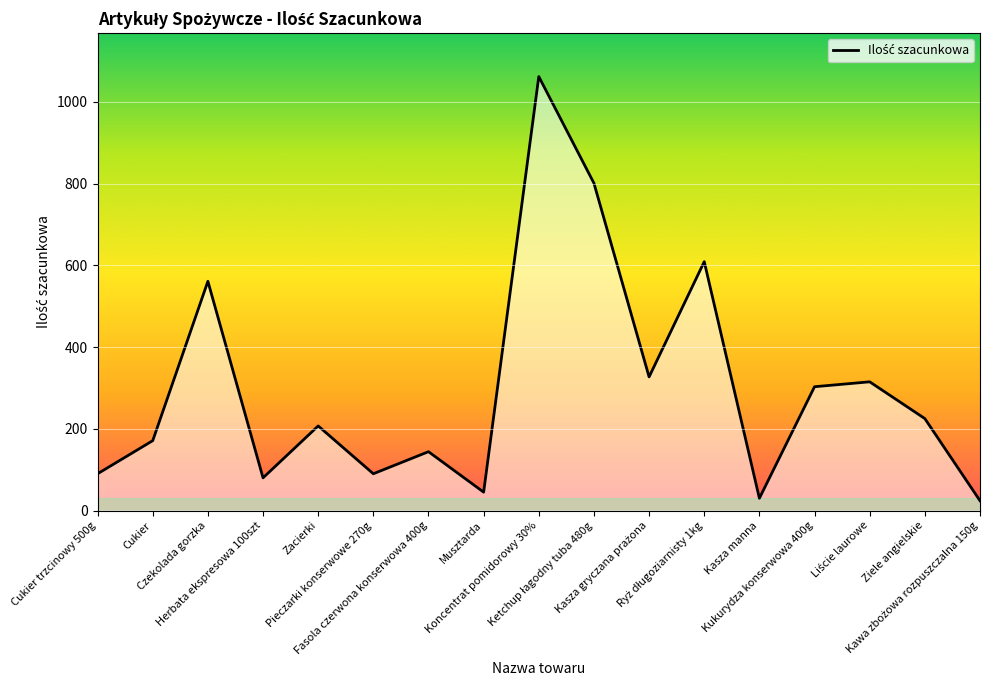

What is the difference between the maximum and minimum values?

1038